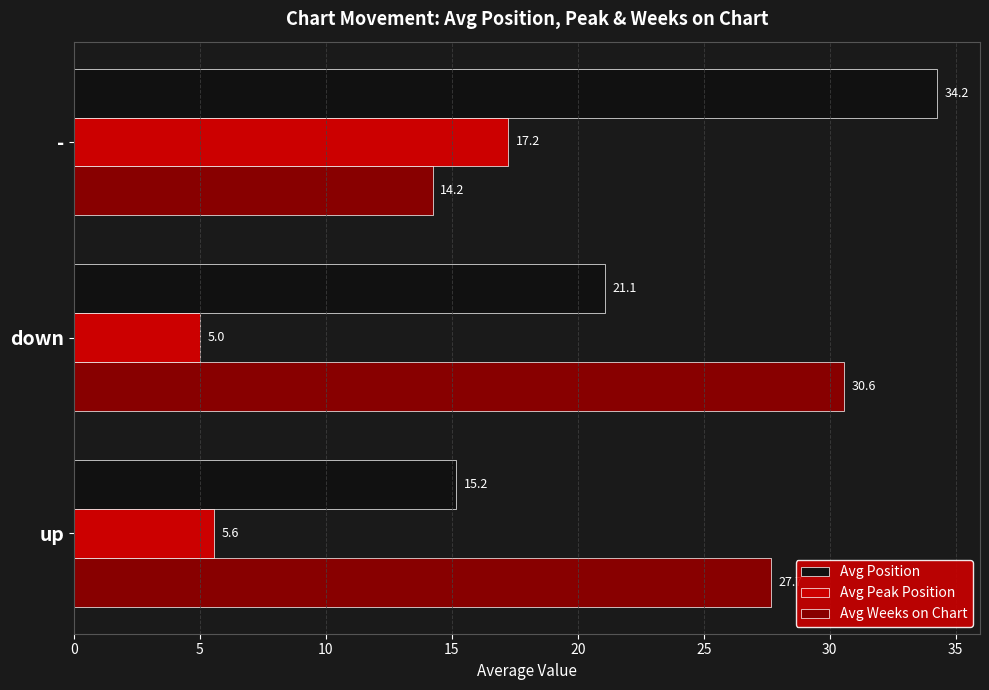

Where is Avg Position nearest to the value 24?

down